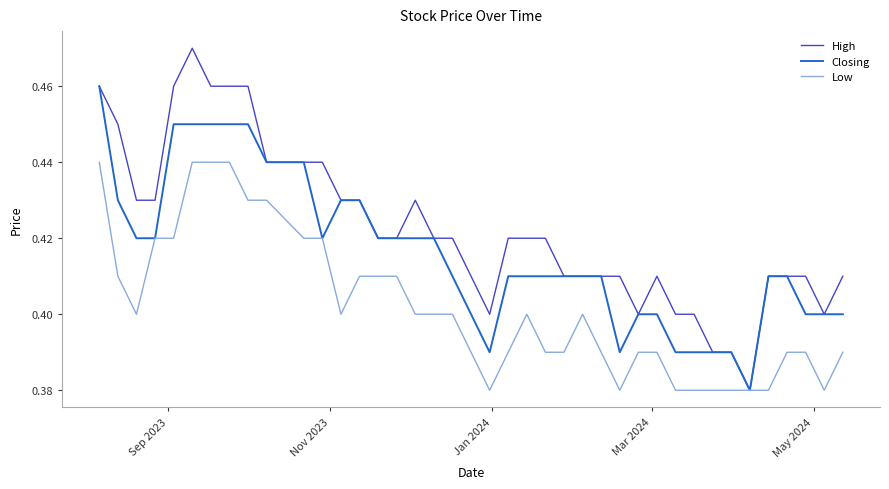

Which series has the widest spread of values?

High